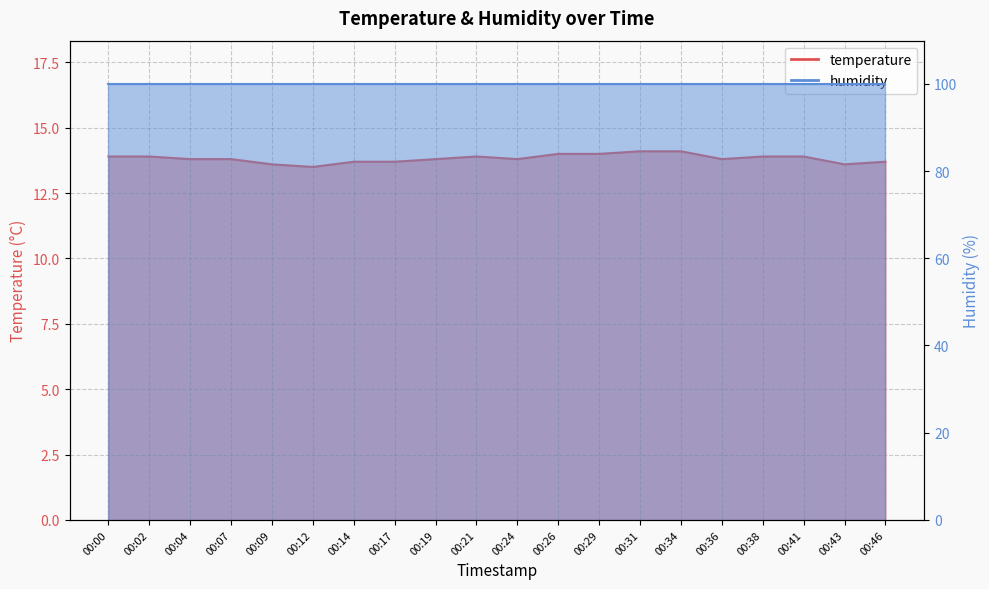

What is the average value?

13.8